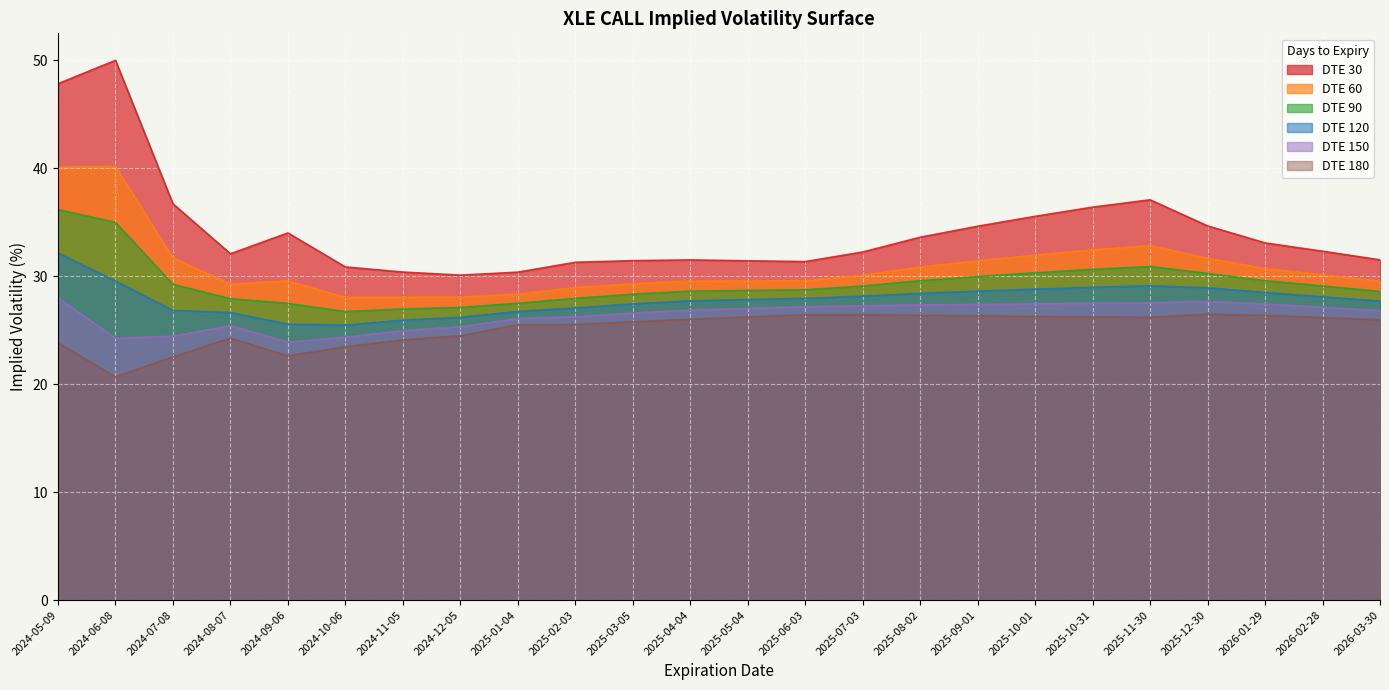

At which category does the chart reach its peak across all series?

2024-06-08